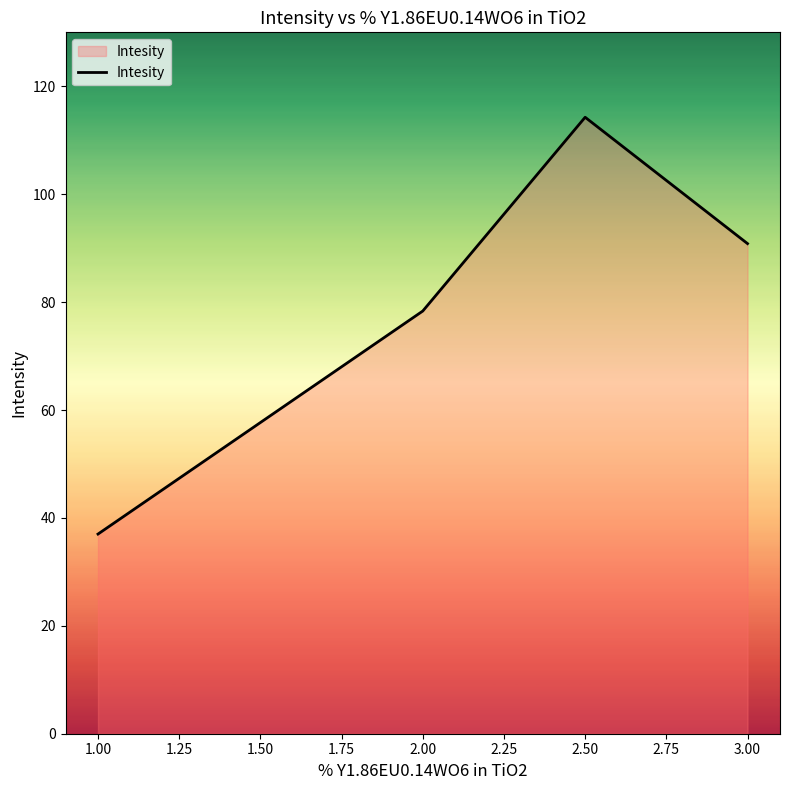

How many interior local peaks (higher than both neighbors) does the data have?

1